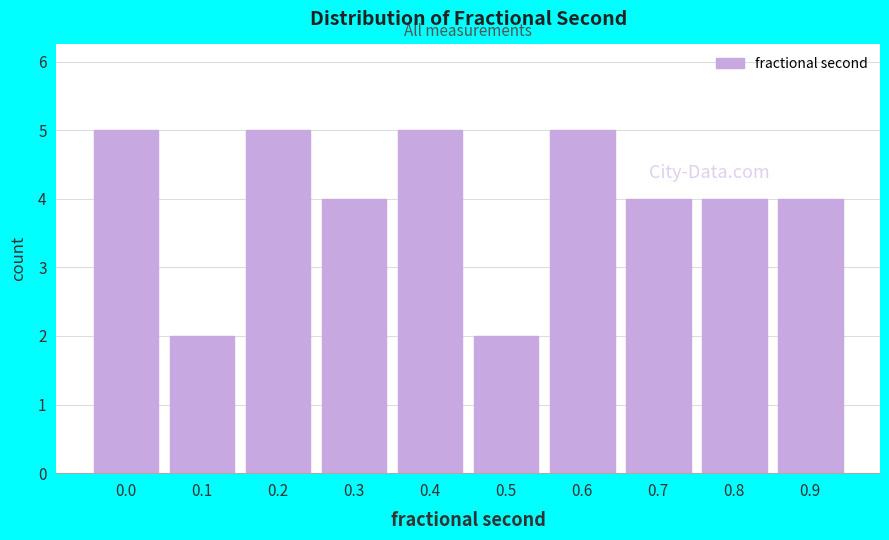

Reading right to left, what are all the values shown in this chart?

0.9=4	0.8=4	0.7=4	0.6=5	0.5=2	0.4=5	0.3=4	0.2=5	0.1=2	0.0=5